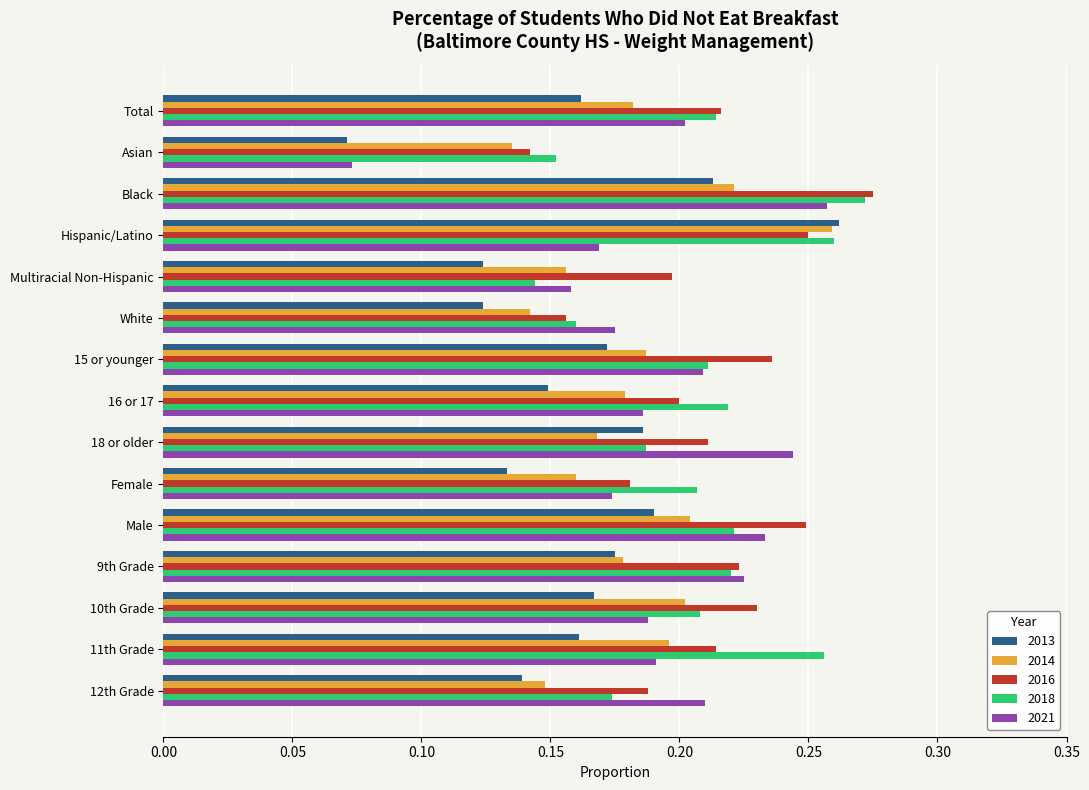

At how many categories does at least one series exceed 0?

15